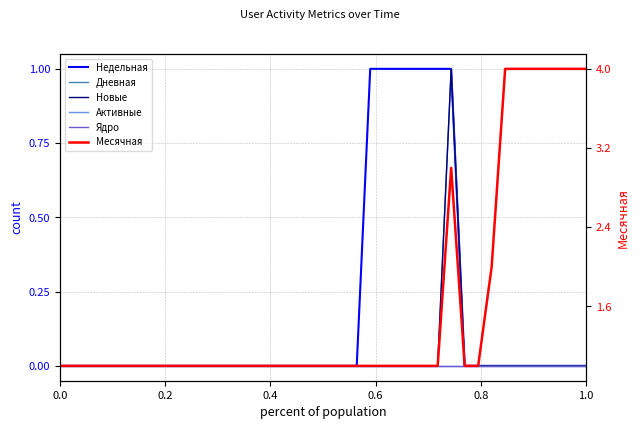

What is the lowest value of the Месячная series?

1